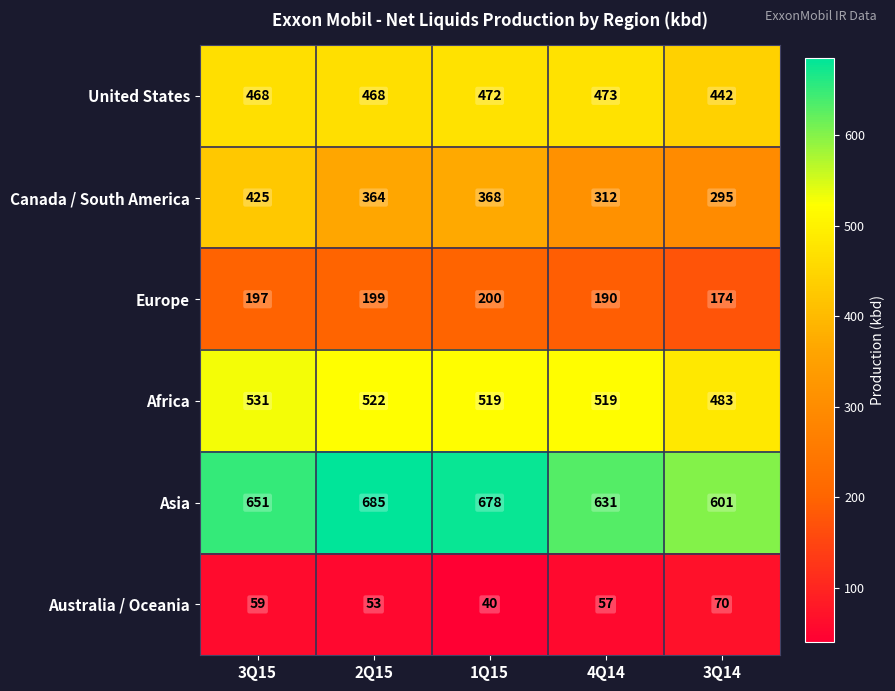

Which series changed the most between 1Q15 and 3Q14?

Asia